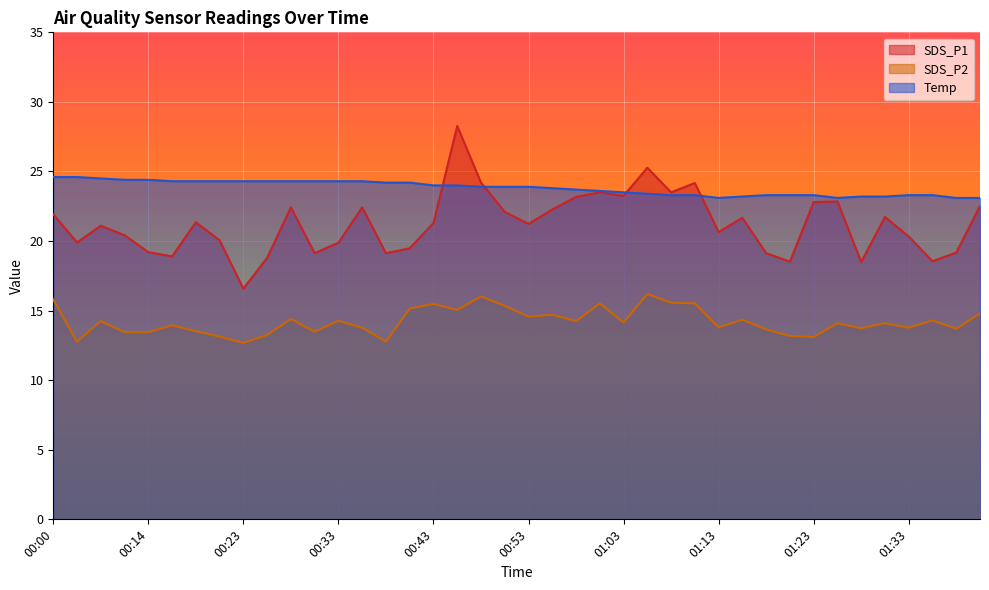

True or false: SDS_P2 and SDS_P1 cross at least once.

False